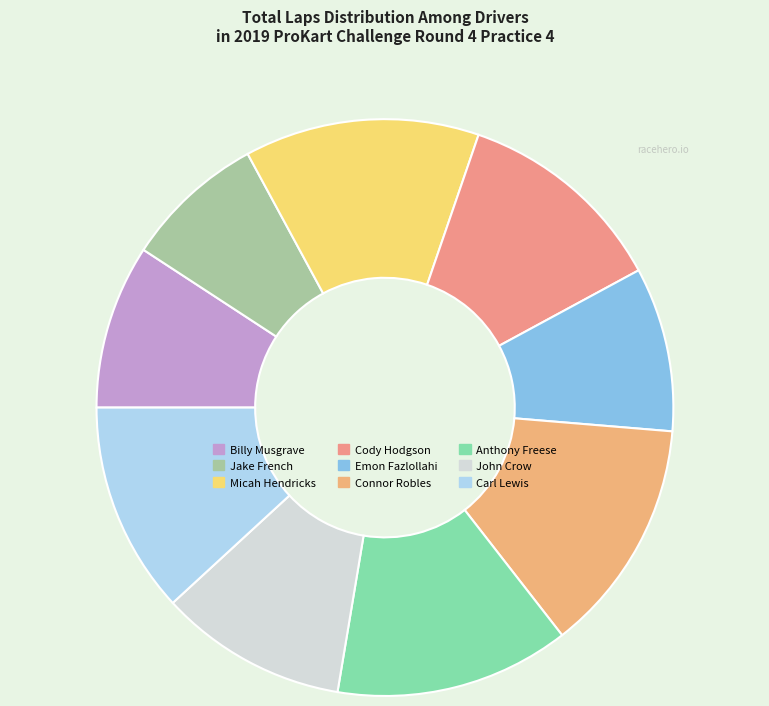

How many segments does this pie chart have?

9